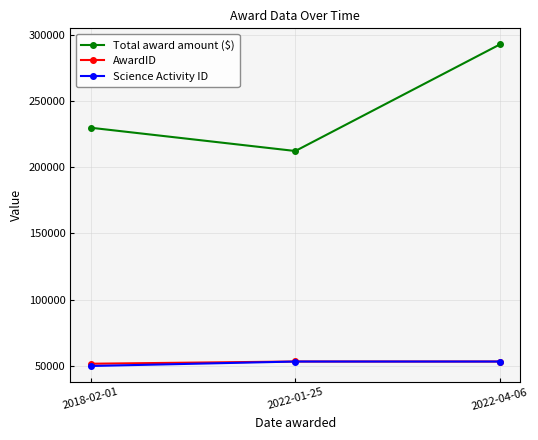

Count the number of categories in the chart.

3